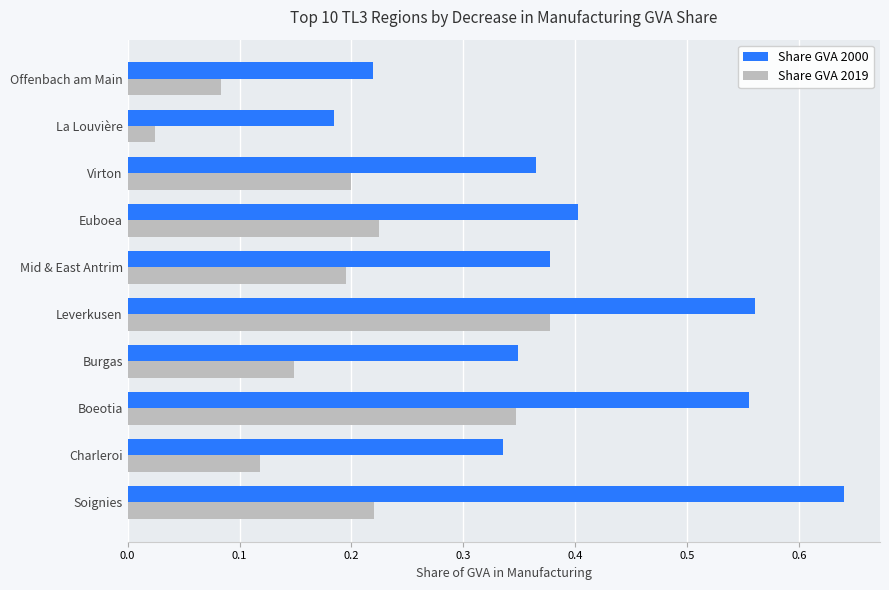

At Offenbach am Main, list the series in order from smallest to largest.

Share GVA 2019, Share GVA 2000